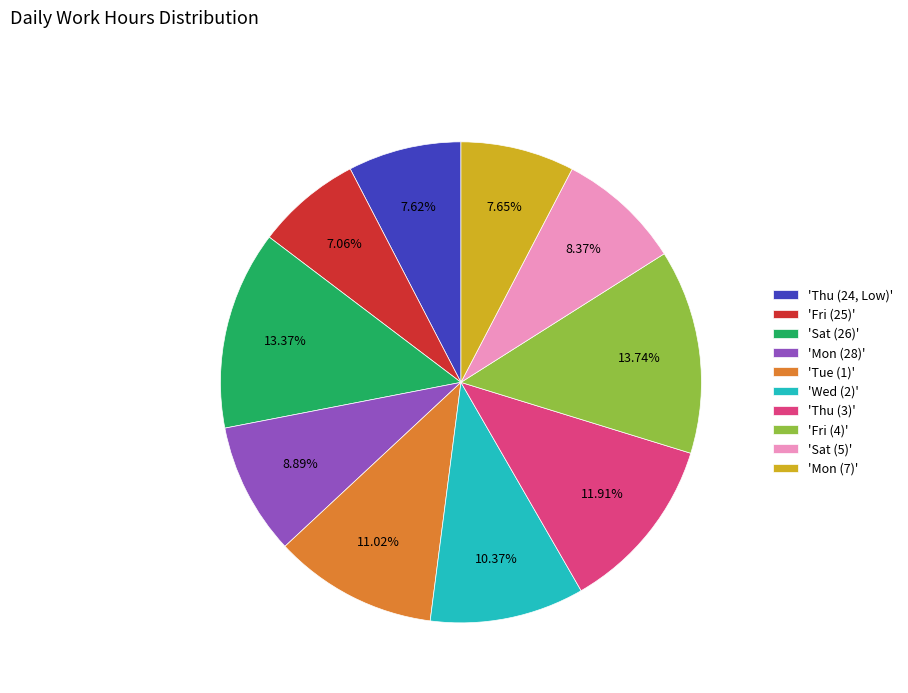

What is the ratio of the value at 'Tue (1)' to the value at 'Mon (28)'?

1.2